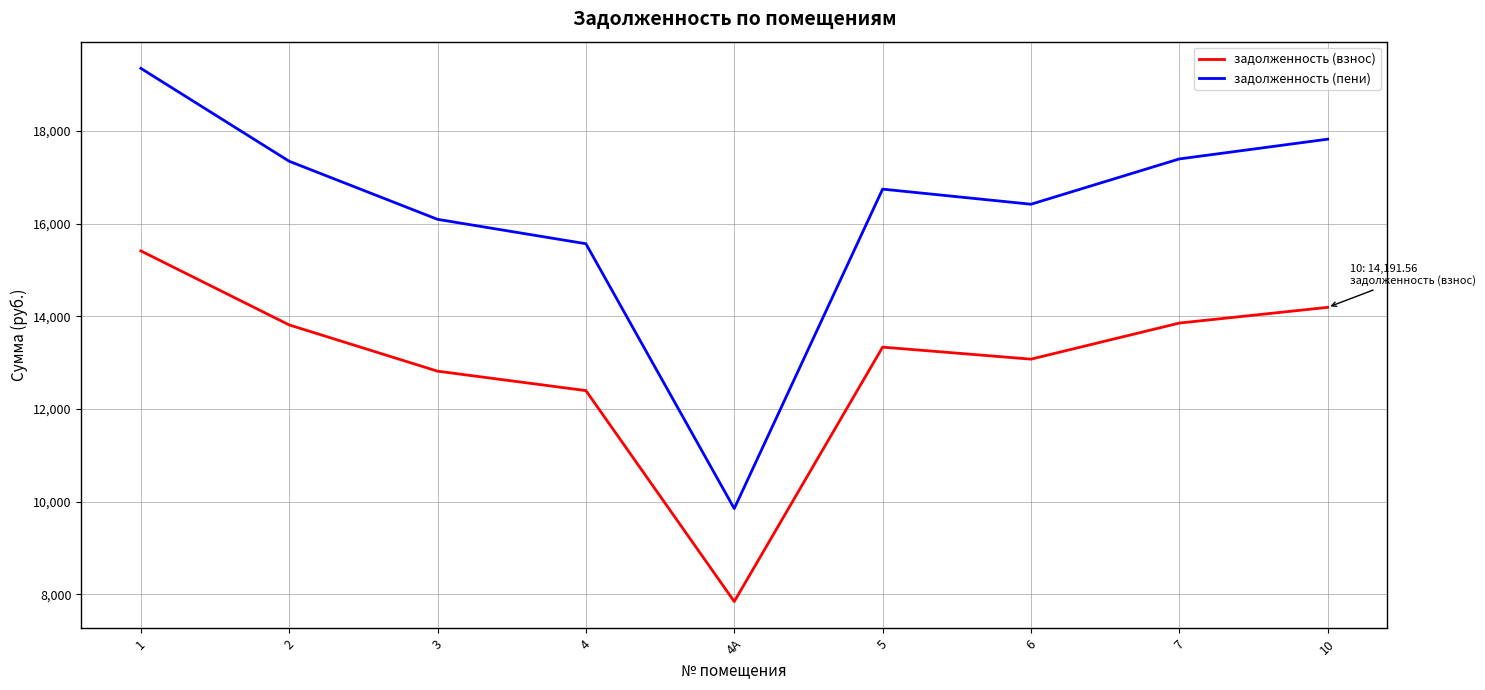

Rank the series by their average value, from highest to lowest.

задолженность (пени), задолженность (взнос)